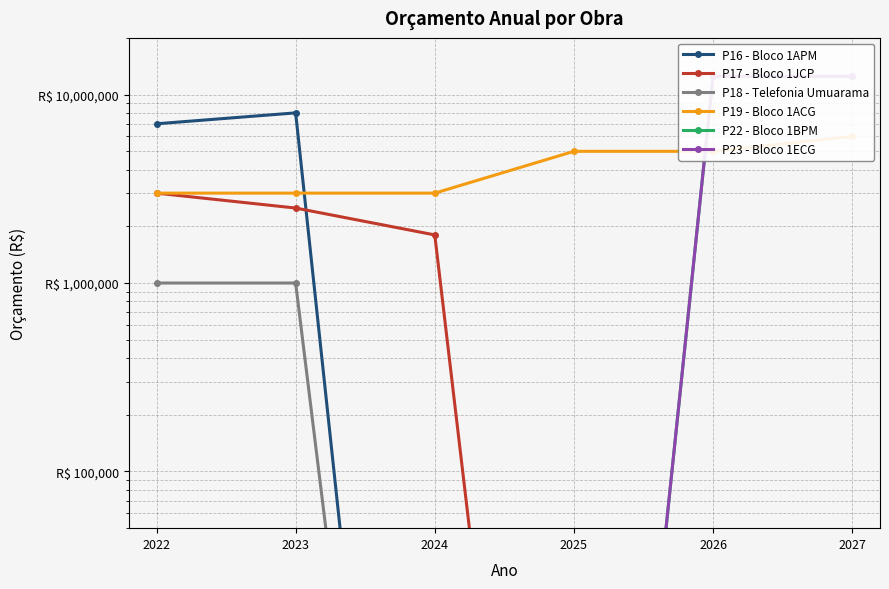

Does the chart have visible grid lines?

Yes